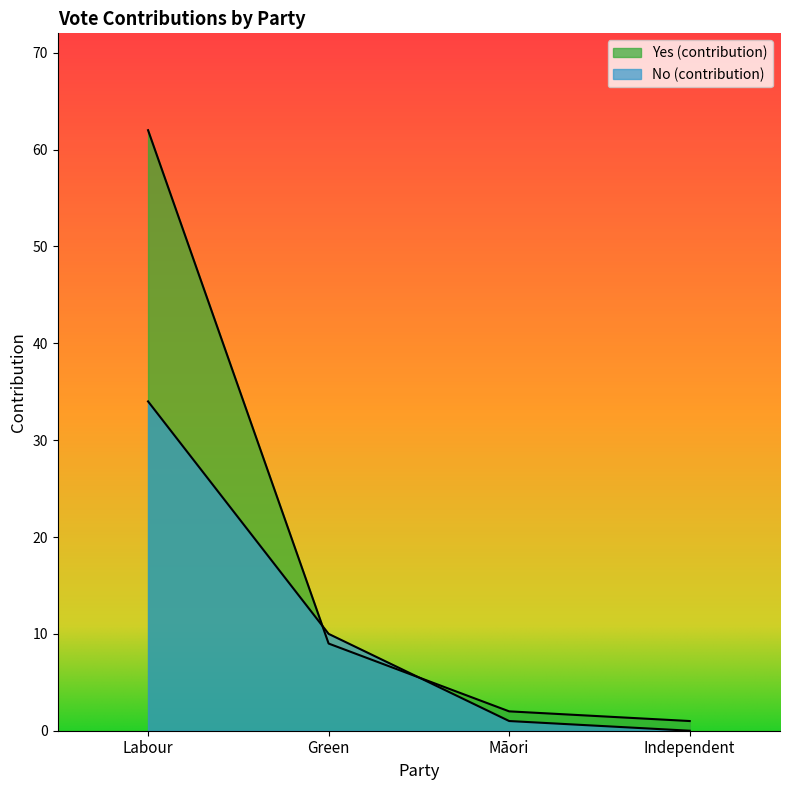

Is it true that No (contribution) equals -12 at Independent?

False